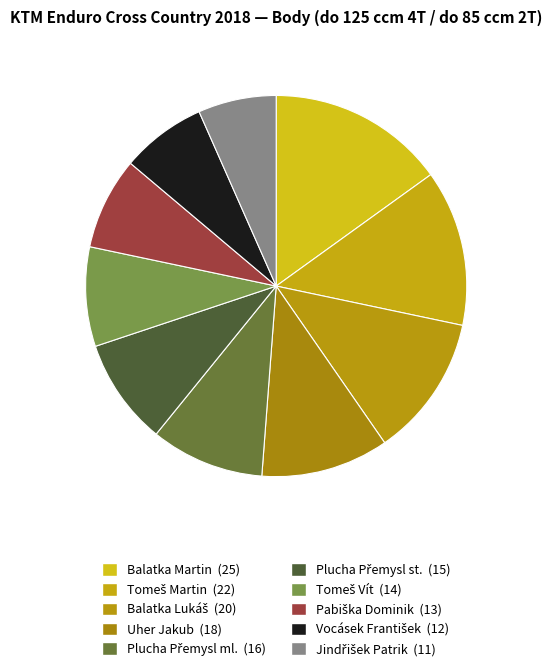

What is the largest slice in the pie chart?

Balatka Martin